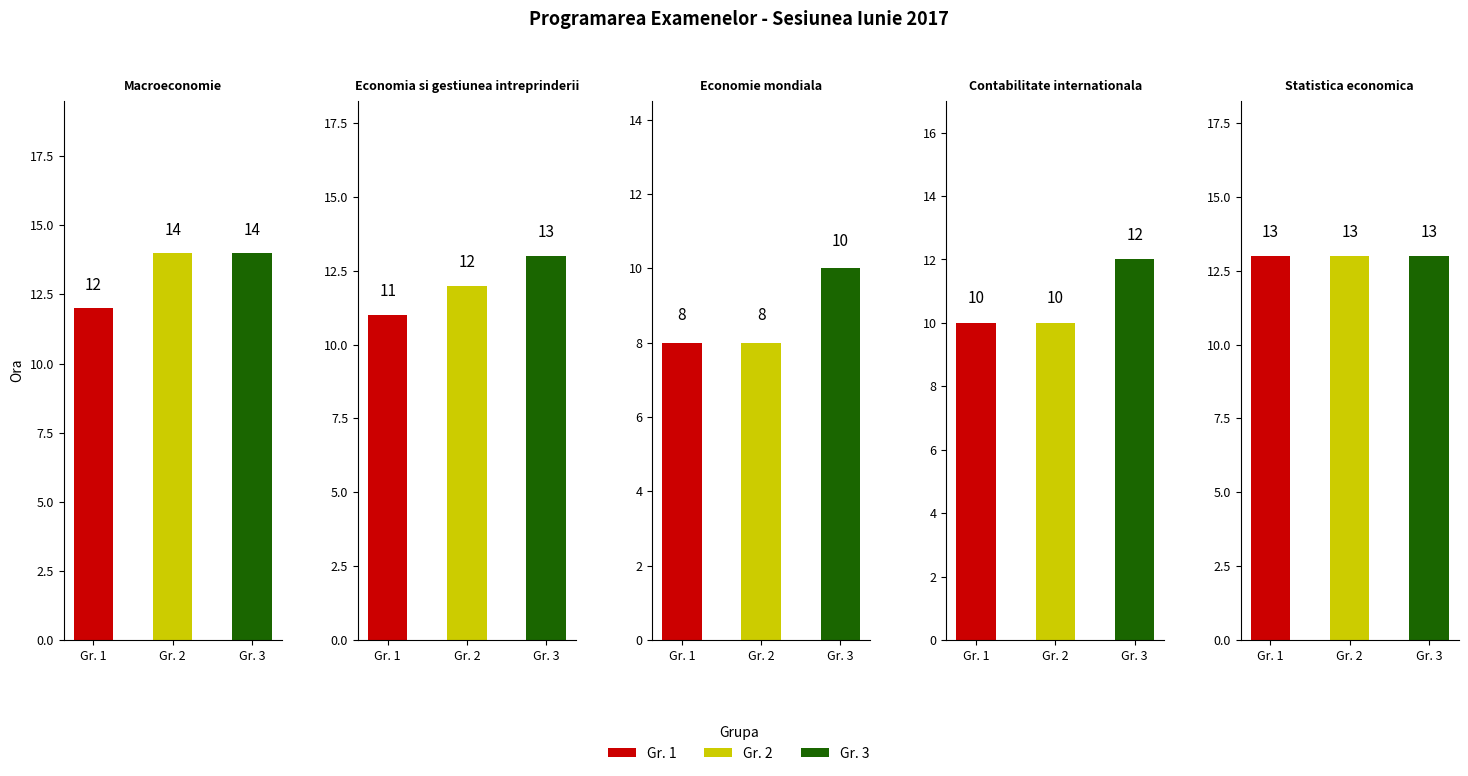

Reading left to right, transcribe all the data shown in this chart.

Macroeconomie: Gr. 1=12	Gr. 2=14	Gr. 3=14
Economia si gestiunea intreprinderii: Gr. 1=11	Gr. 2=12	Gr. 3=13
Economie mondiala: Gr. 1=8	Gr. 2=8	Gr. 3=10
Contabilitate internationala: Gr. 1=10	Gr. 2=10	Gr. 3=12
Statistica economica: Gr. 1=13	Gr. 2=13	Gr. 3=13